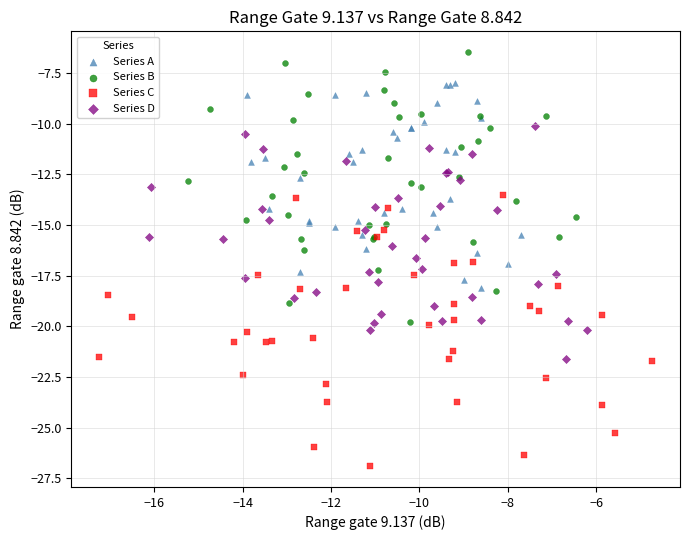

Which series contains the lowest Y value?

Series C